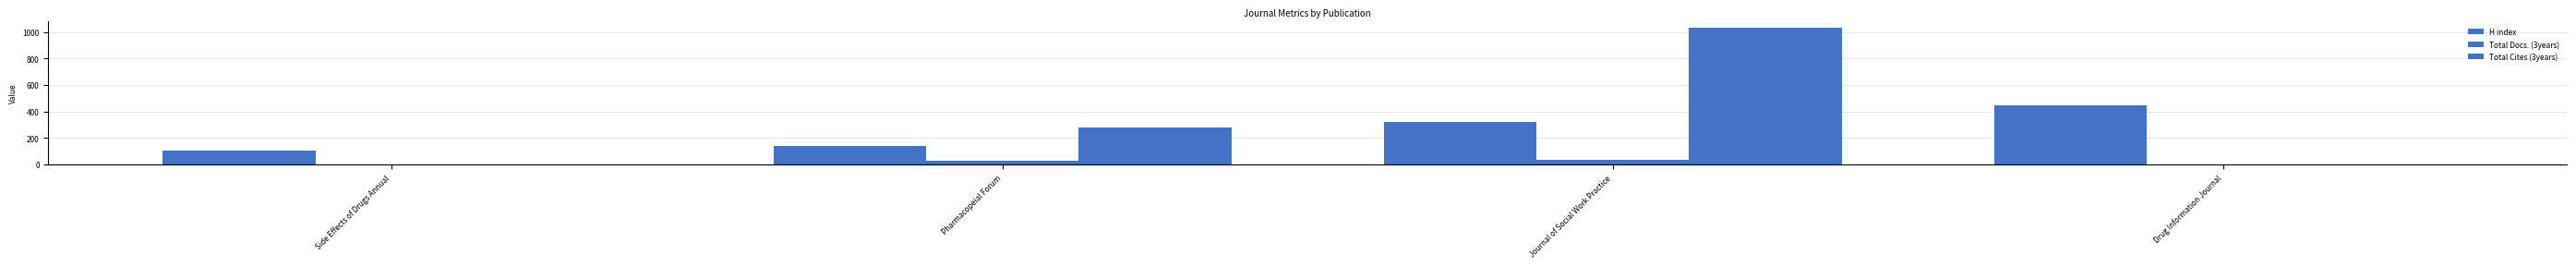

How many groups of bars are there?

4